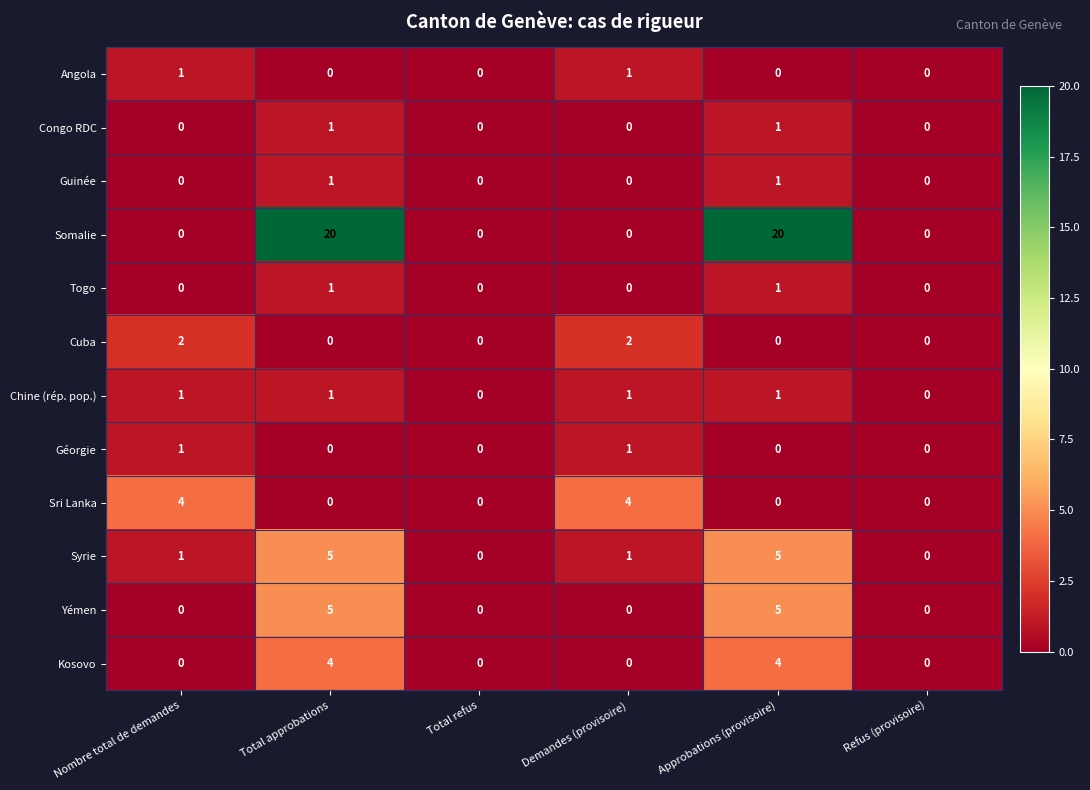

What is the maximum value for Kosovo?

4